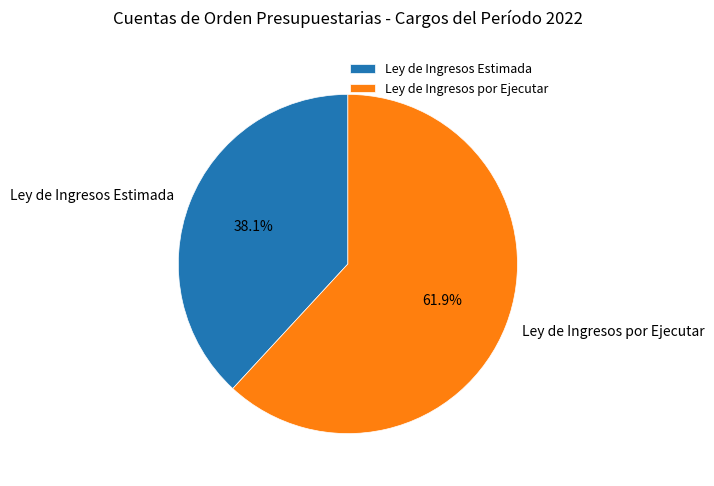

Combined, do Ley de Ingresos Estimada and Ley de Ingresos por Ejecutar account for over 50%?

Yes